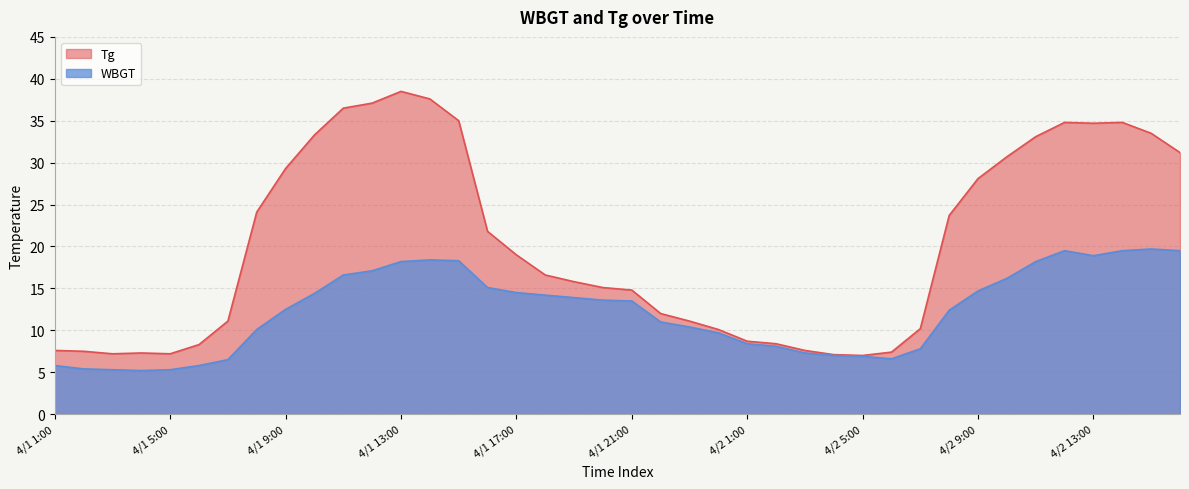

Is it true that Tg equals 8.7 at 4/2 1:00?

True